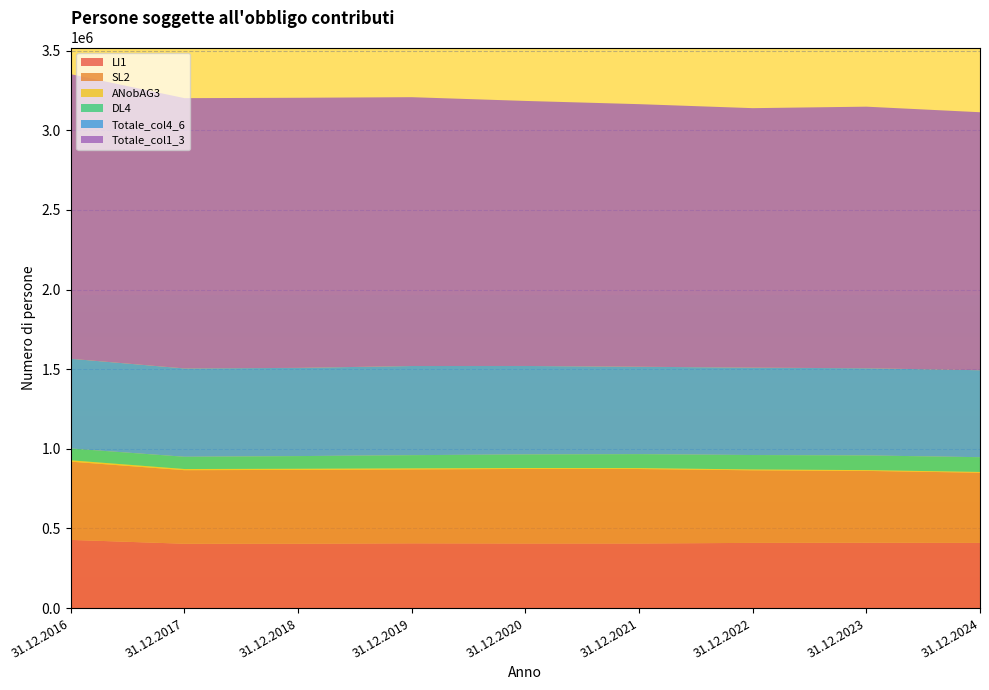

Reading left to right, transcribe all the data shown in this chart.

LI1: 31.12.2016=428219	31.12.2017=404076	31.12.2018=404365	31.12.2019=406696	31.12.2020=405706	31.12.2021=405635	31.12.2022=409521	31.12.2023=410449	31.12.2024=409255
SL2: 31.12.2016=491349	31.12.2017=461989	31.12.2018=463562	31.12.2019=464117	31.12.2020=468055	31.12.2021=467628	31.12.2022=455797	31.12.2023=451066	31.12.2024=440871
ANobAG3: 31.12.2016=8434	31.12.2017=7255	31.12.2018=7066	31.12.2019=6702	31.12.2020=5971	31.12.2021=5860	31.12.2022=5272	31.12.2023=4925	31.12.2024=4853
DL4: 31.12.2016=74326	31.12.2017=77030	31.12.2018=79591	31.12.2019=82883	31.12.2020=85411	31.12.2021=87754	31.12.2022=90640	31.12.2023=92358	31.12.2024=92682
Totale_col4_6: 31.12.2016=563319	31.12.2017=554585	31.12.2018=553897	31.12.2019=559787	31.12.2020=555306	31.12.2021=548789	31.12.2022=548617	31.12.2023=547246	31.12.2024=546058
Totale_col1_3: 31.12.2016=1787155	31.12.2017=1697418	31.12.2018=1696194	31.12.2019=1688212	31.12.2020=1664428	31.12.2021=1648992	31.12.2022=1629674	31.12.2023=1642805	31.12.2024=1620189